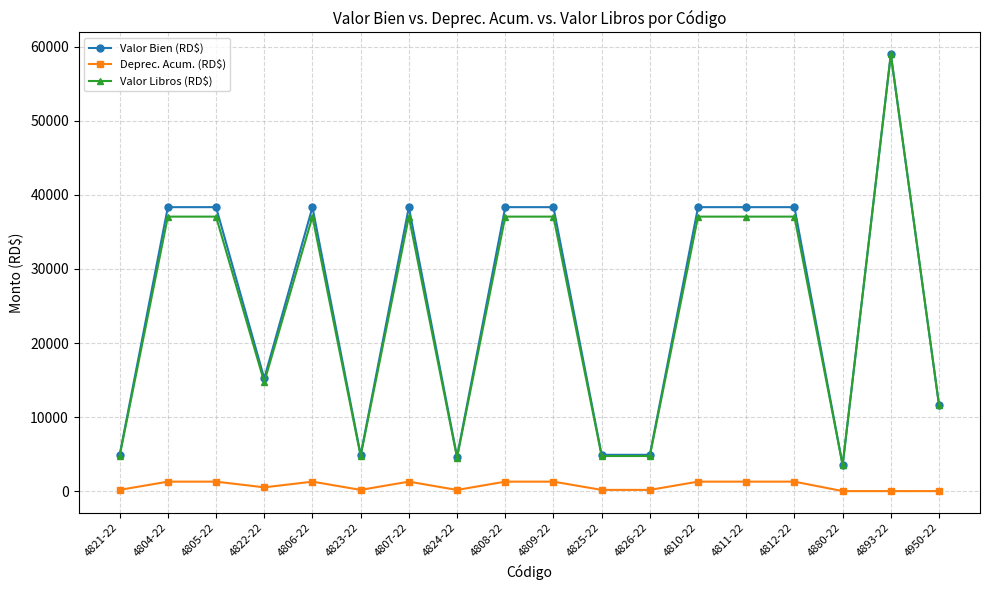

At which category is the sum across all series the highest?

4893-22